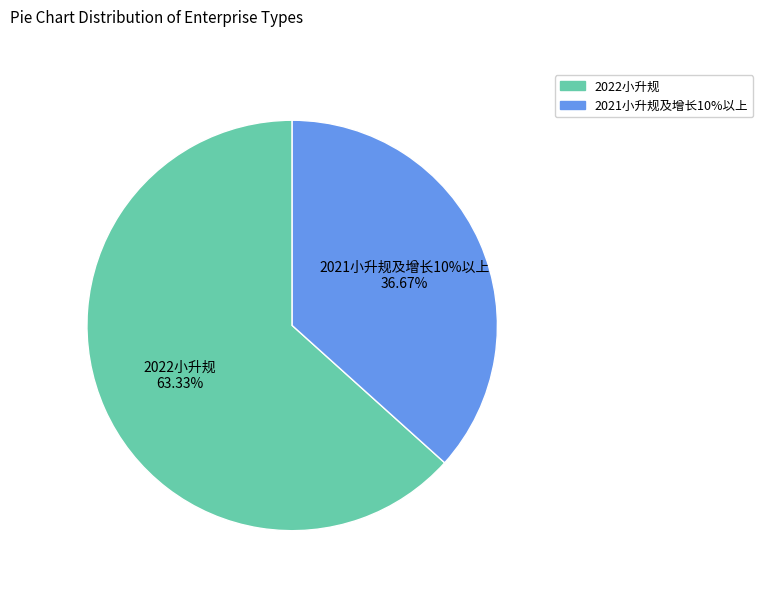

Count the number of slices in the pie.

2